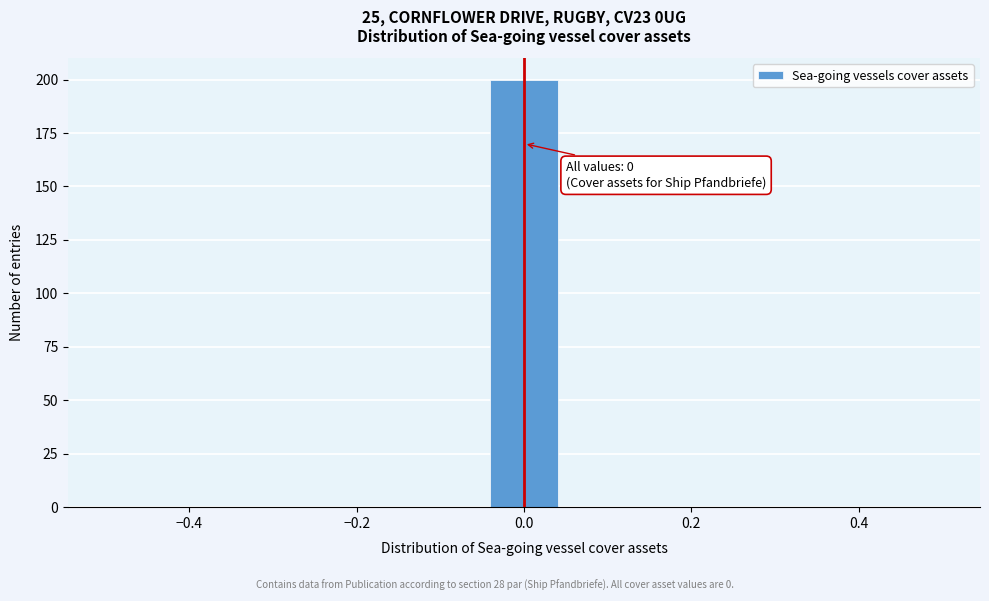

Which range on the x-axis has the tallest bar?

-0.04 to 0.04